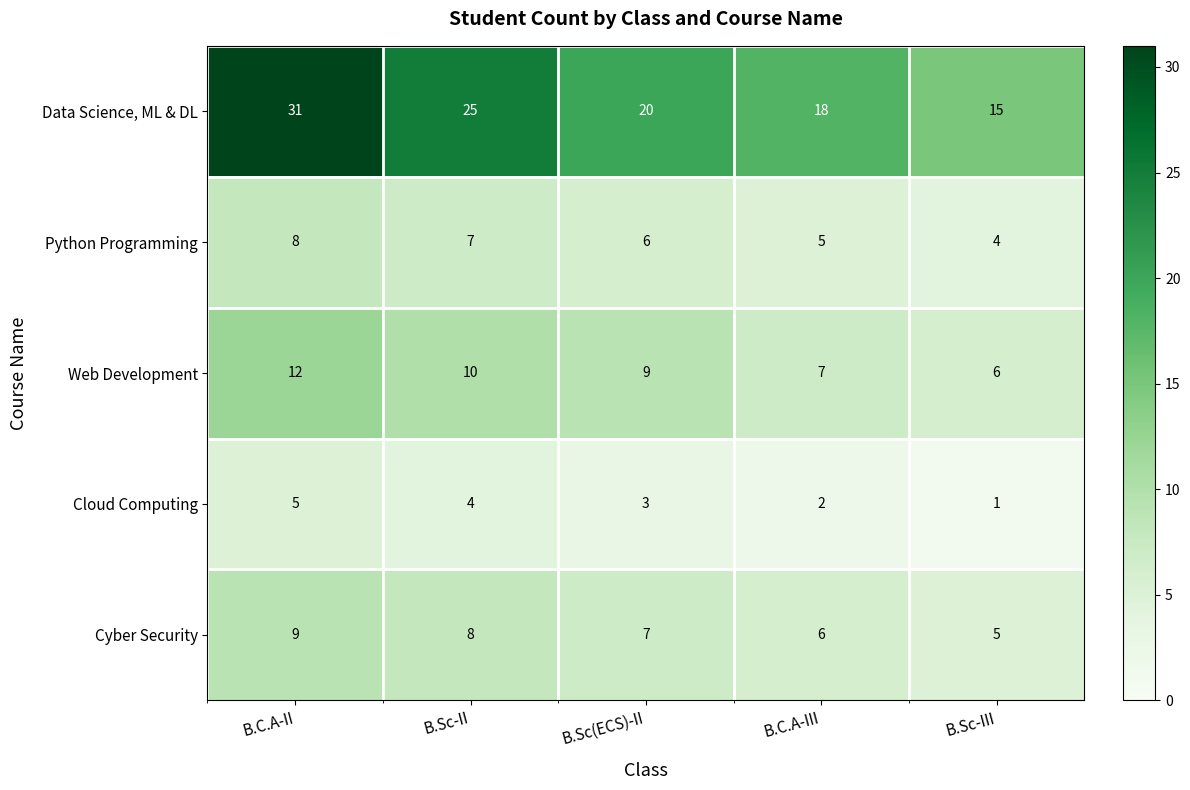

What is the average value of the Web Development series?

9